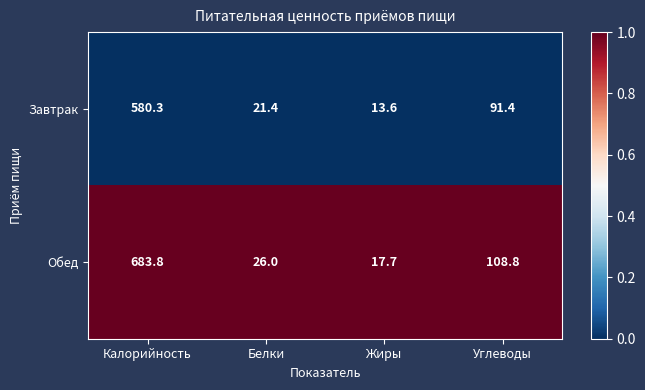

Reading left to right, transcribe all the data shown in this chart.

Завтрак: 580.3	21.4	13.6	91.4
Обед: 683.8	26.0	17.7	108.8